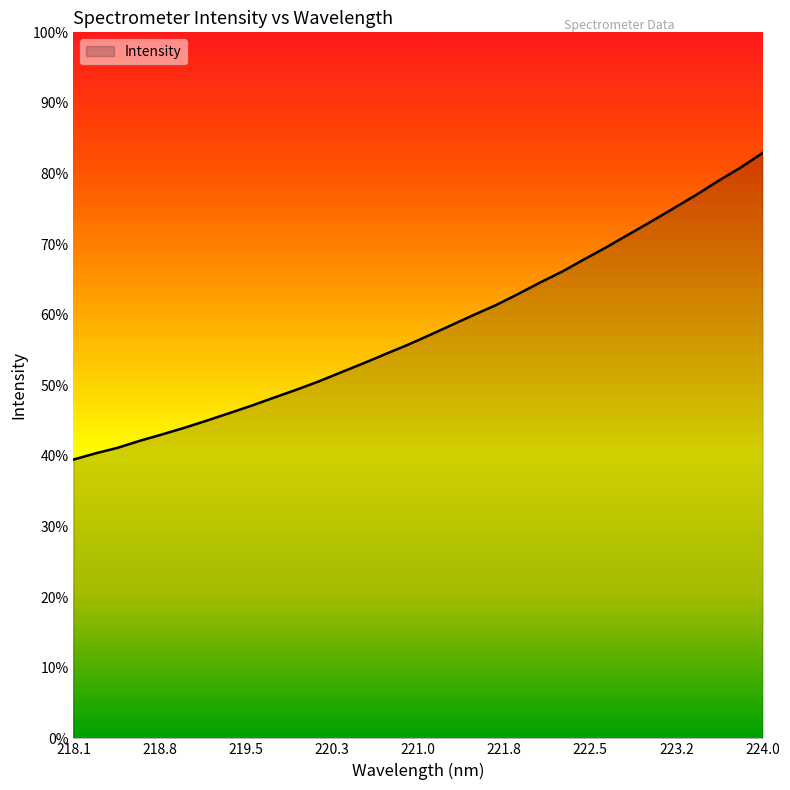

Rank the categories by value from lowest to highest.

218.0596, 218.2508, 218.442, 218.6332, 218.8244, 219.0156, 219.2067, 219.3979, 219.589, 219.7801, 219.9712, 220.1623, 220.3533, 220.5444, 220.7354, 220.9264, 221.1174, 221.3083, 221.4993, 221.6902, 221.8812, 222.0721, 222.263, 222.4538, 222.6447, 222.8355, 223.0264, 223.2172, 223.408, 223.5987, 223.7895, 223.9802